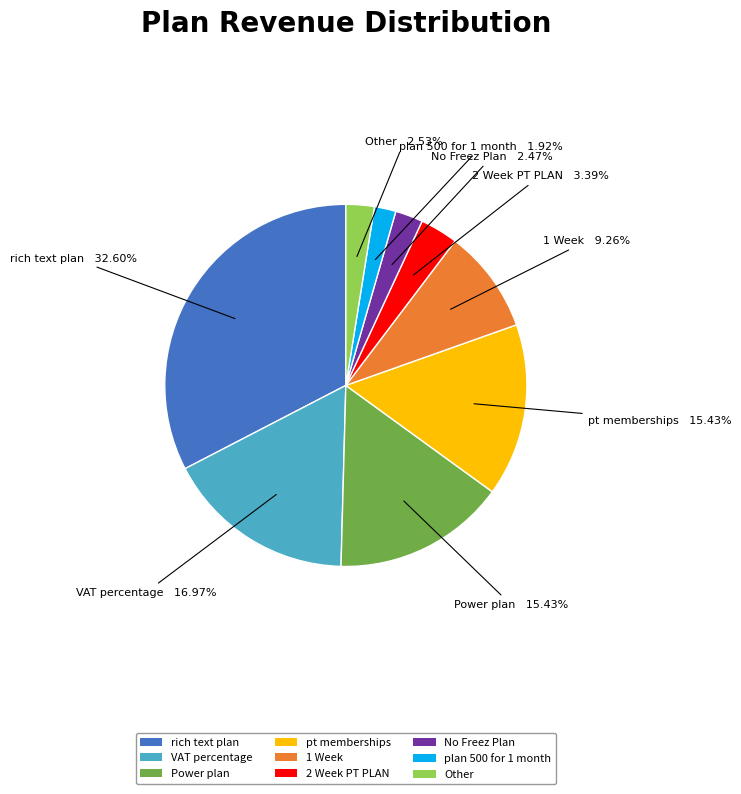

How many segments does this pie chart have?

9